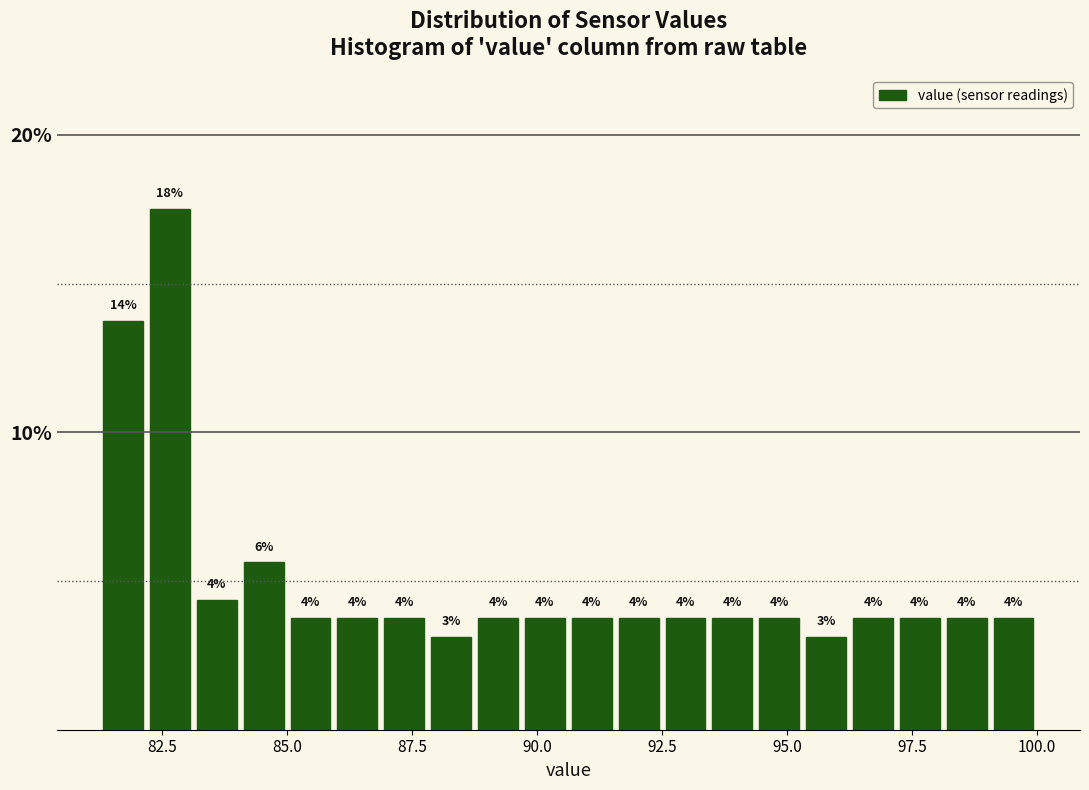

Read against the x-axis, roughly where is the centre of the tallest bar?

82.5